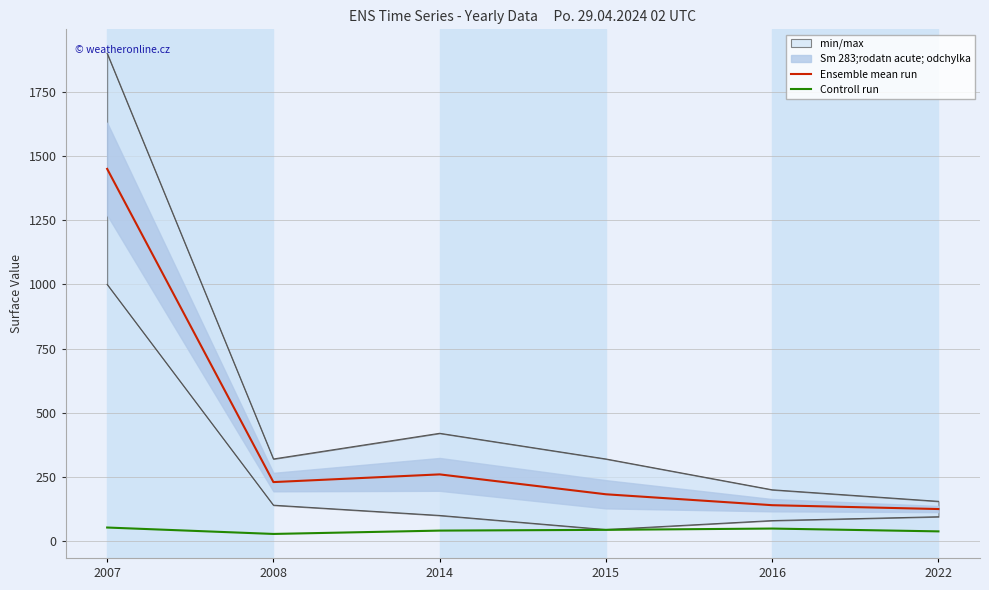

How many values in the Controll run series are below 44?

3